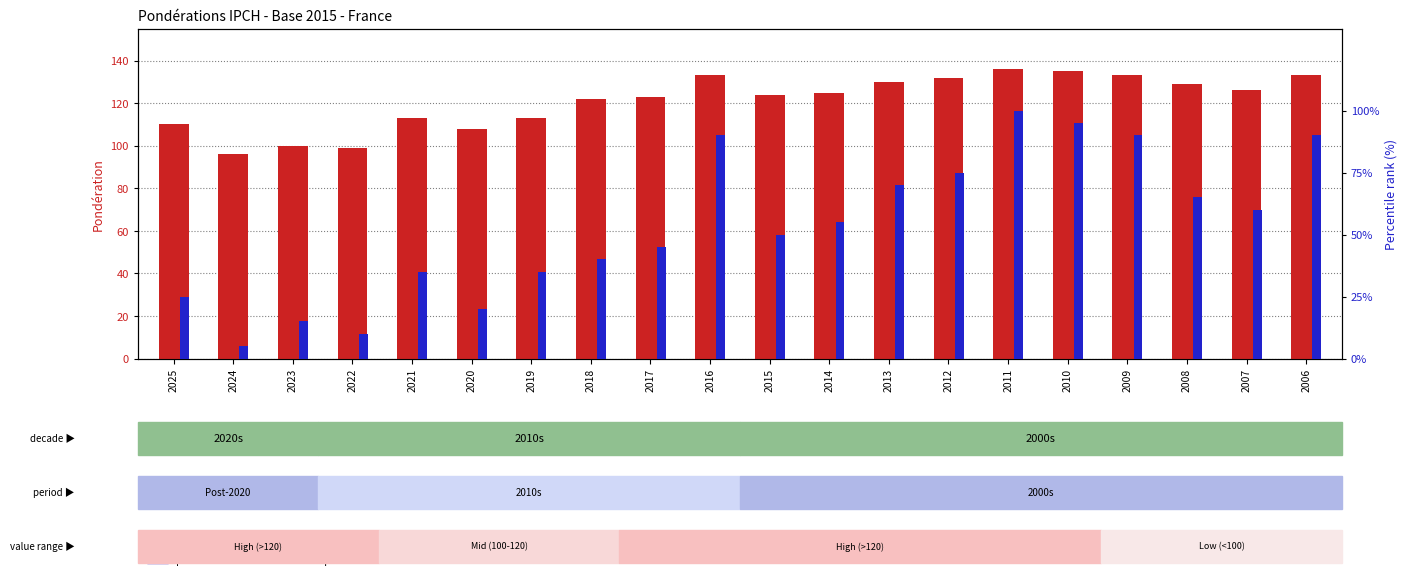

Which category has the highest value in the Ponderation value series?

2011